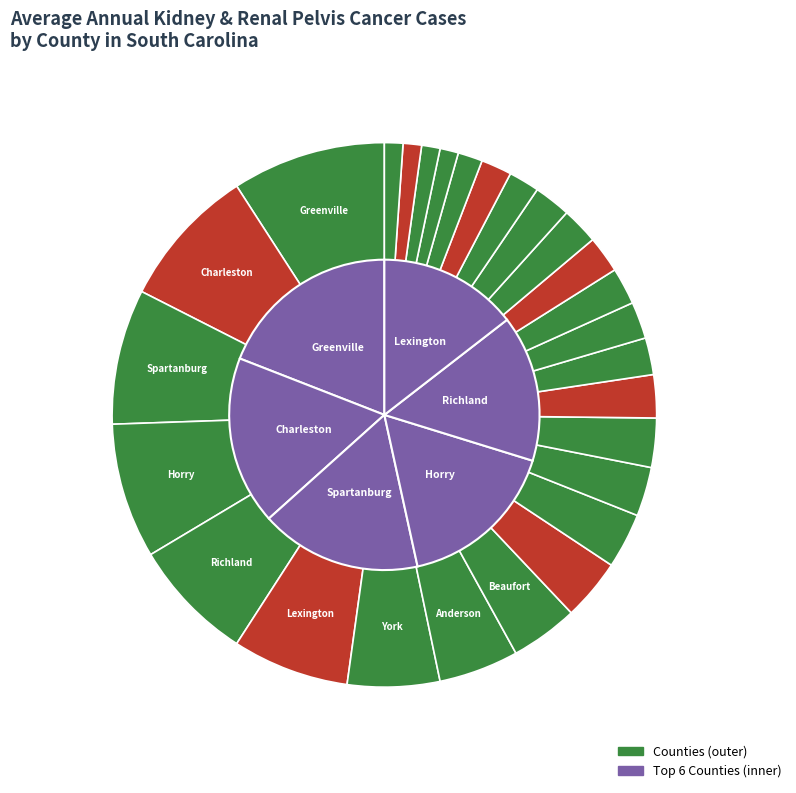

How many slices are in this pie chart?

27